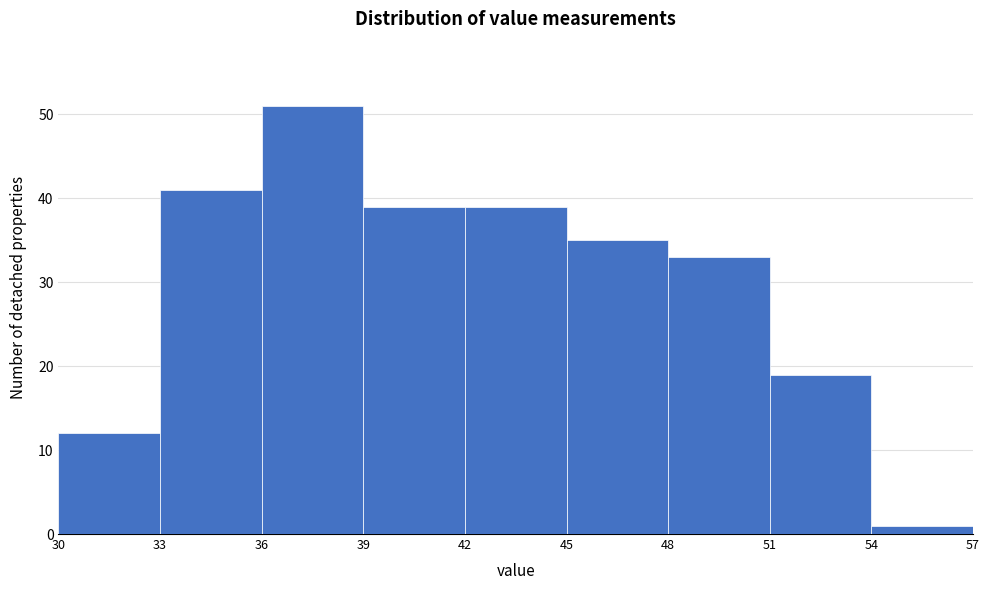

Which range on the x-axis has the tallest bar?

36 to 39